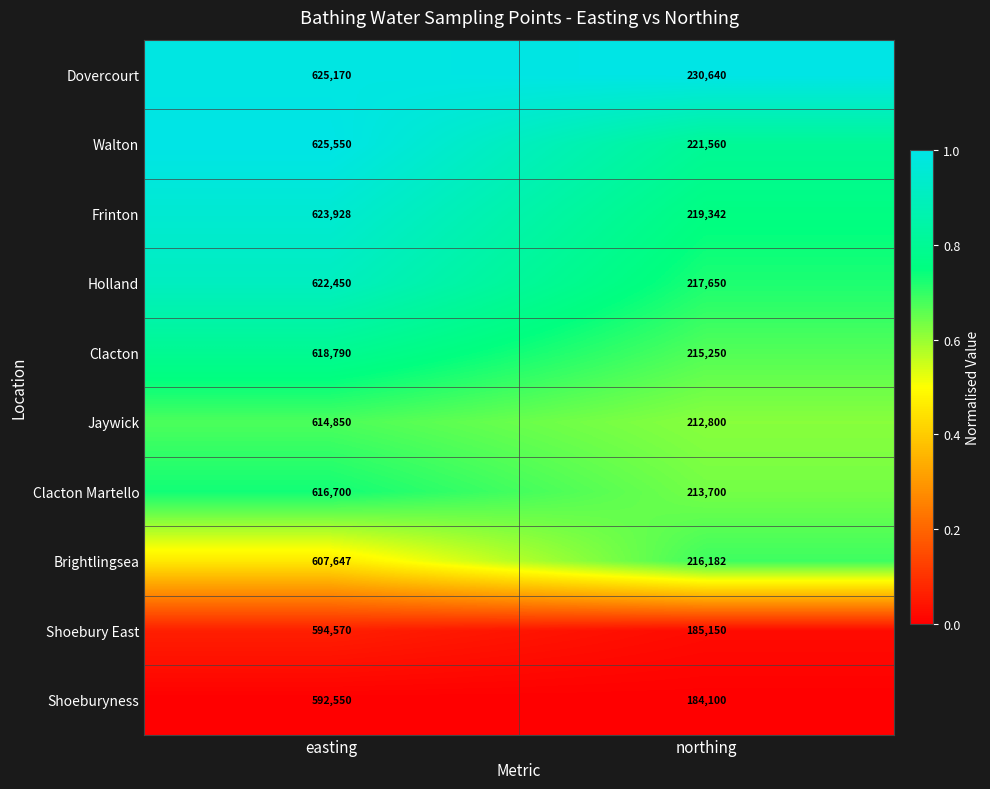

What is the total value across all series at easting?

6142205